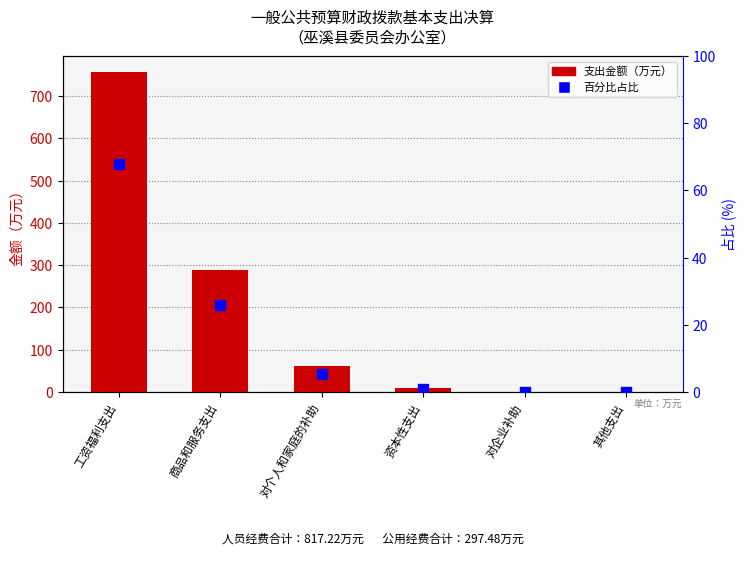

Where does the data first go above 5?

工资福利支出